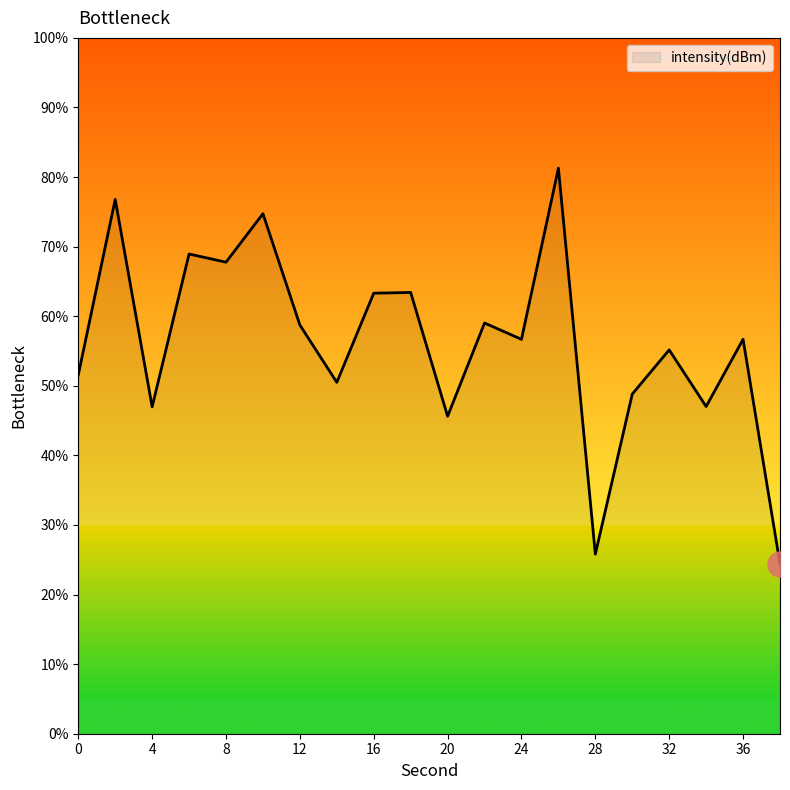

What is the maximum value shown in the chart?

81.3